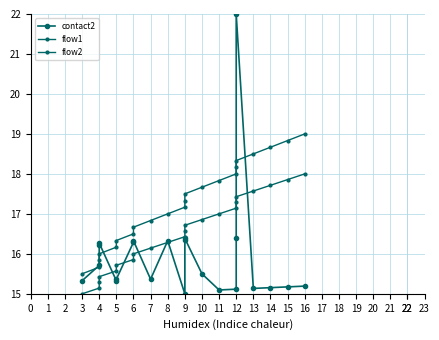

How many data points does each series have?

22